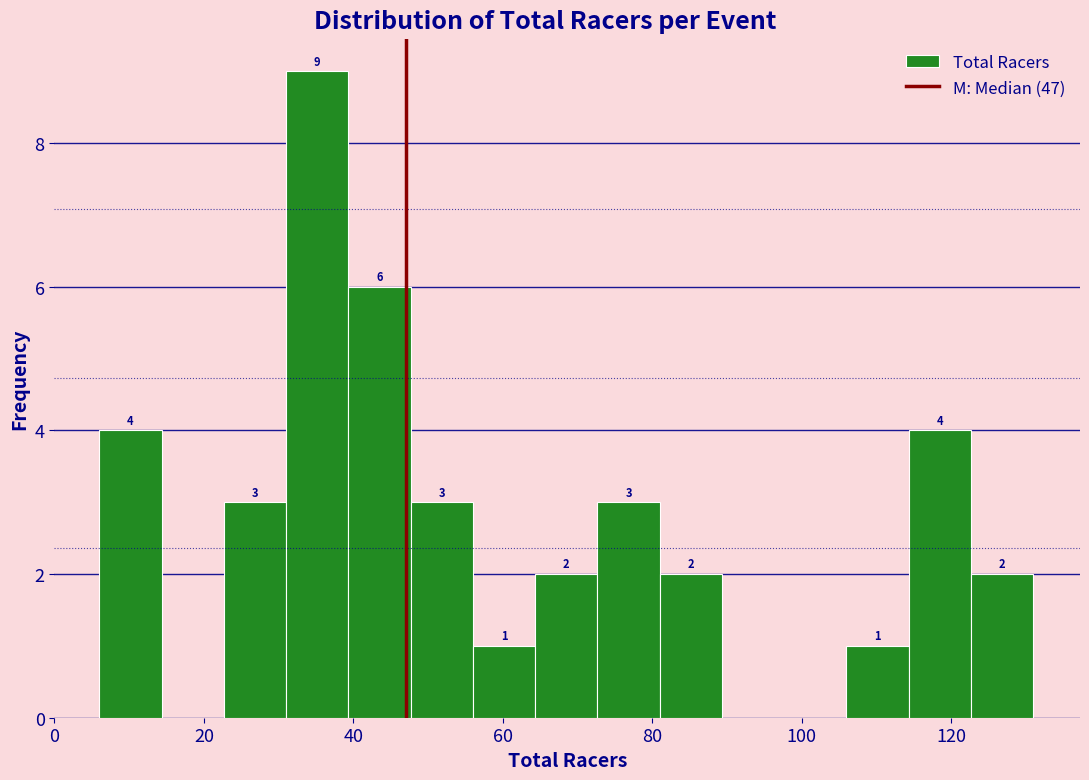

Which range on the x-axis has the tallest bar?

32 to 40